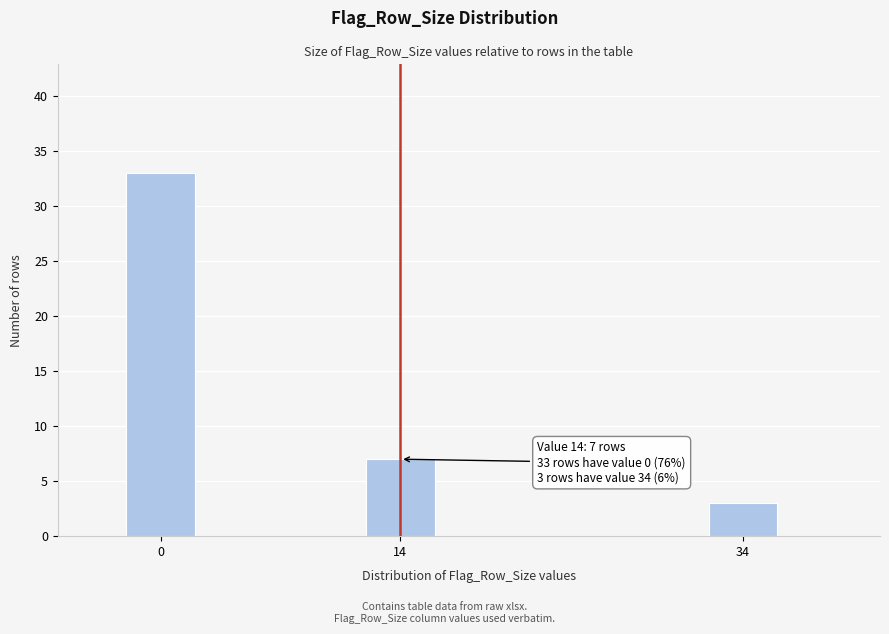

Reading left to right, what are all the values shown in this chart?

0=33	14=7	34=3